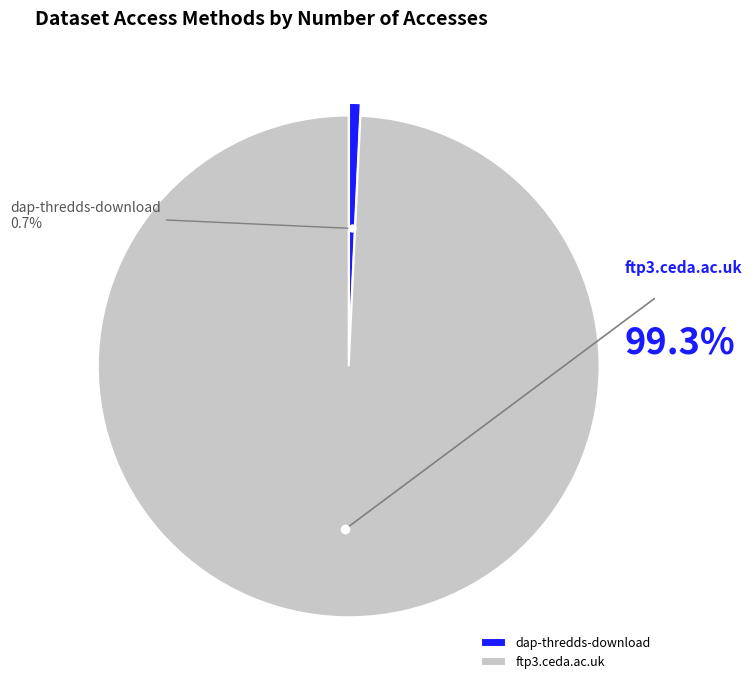

To the nearest percent, what percentage of the pie is dap-thredds-download?

1%